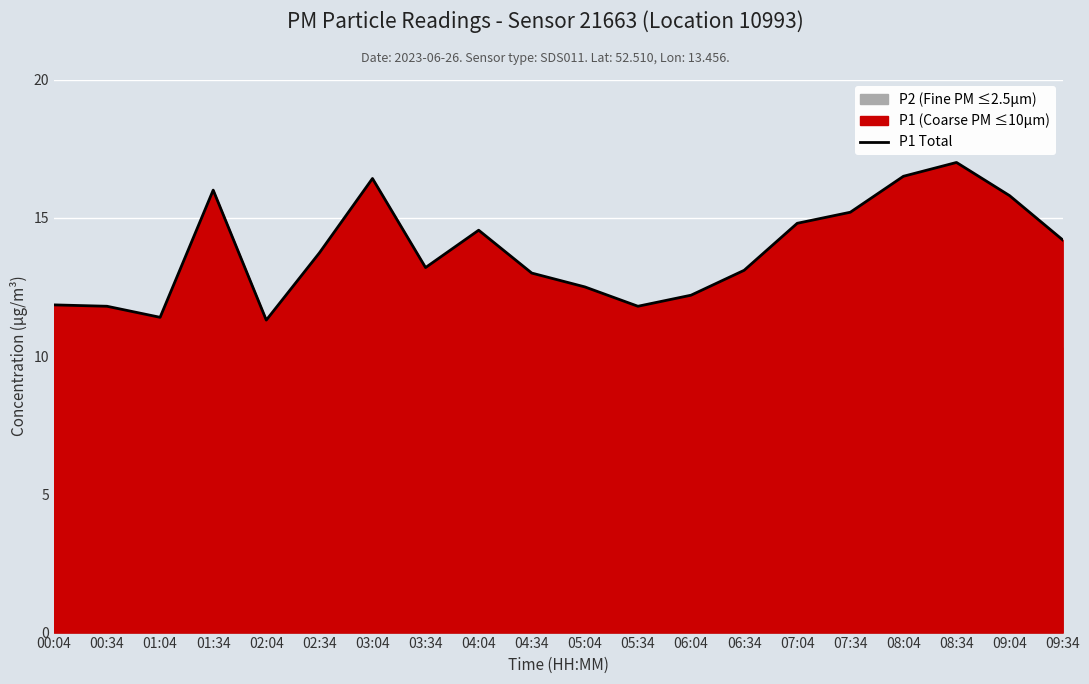

Reading left to right, extract all data points from this chart.

00:04=11.8	00:34=11.8	01:04=11.4	01:34=16.0	02:04=11.3	02:34=13.7	03:04=16.4	03:34=13.2	04:04=14.6	04:34=13.0	05:04=12.5	05:34=11.8	06:04=12.2	06:34=13.1	07:04=14.8	07:34=15.2	08:04=16.5	08:34=17.0	09:04=15.8	09:34=14.2